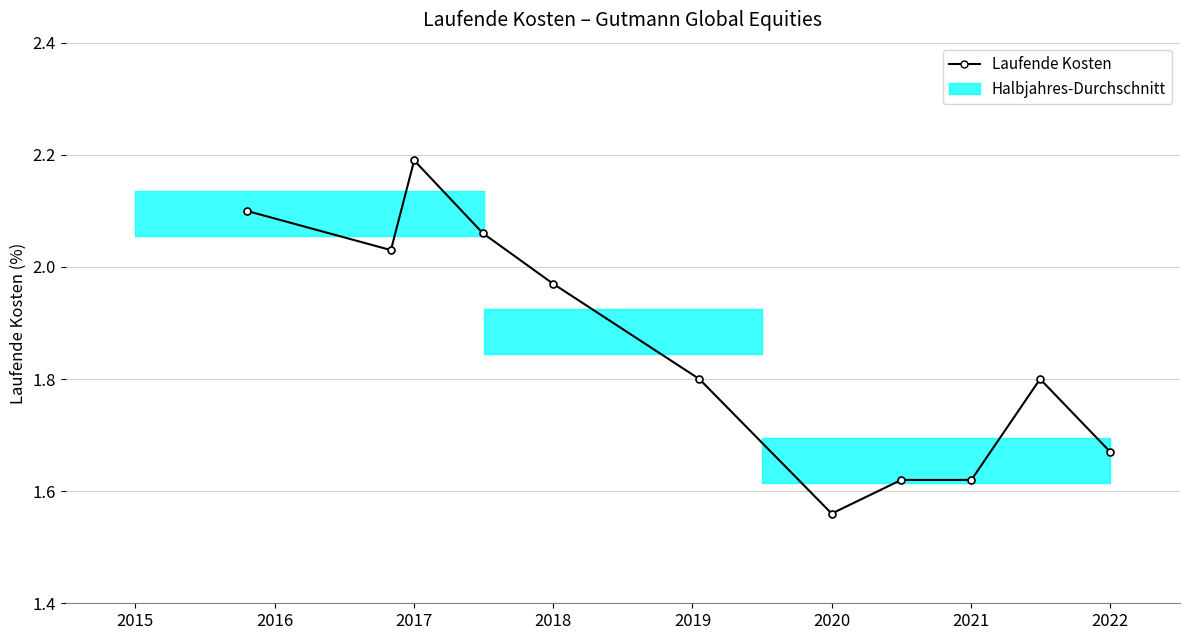

True or false: there are more than 0 points higher than both neighbors.

True